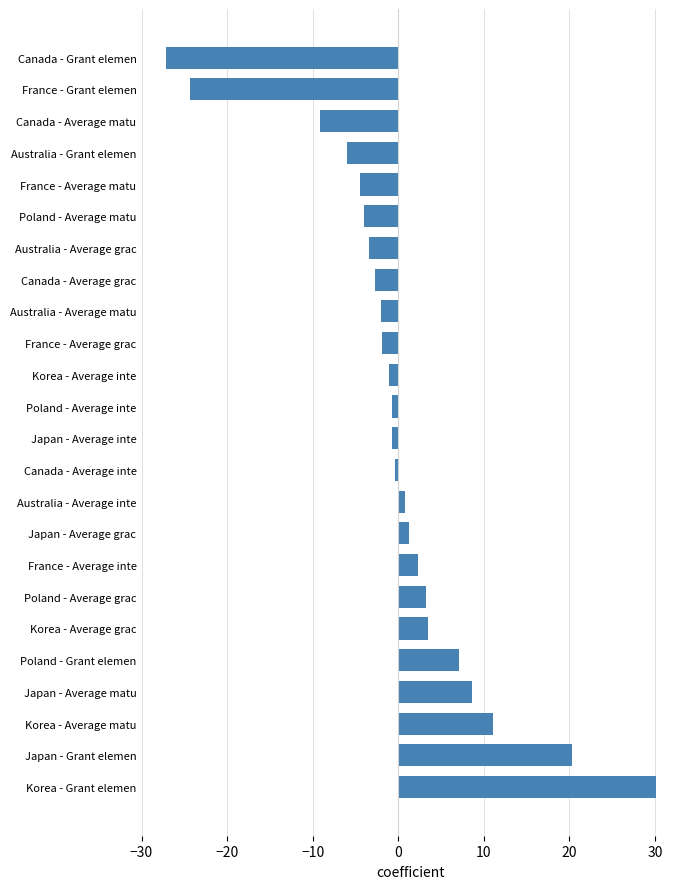

True or false: the data shows 2.3 at France - Average inte.

True